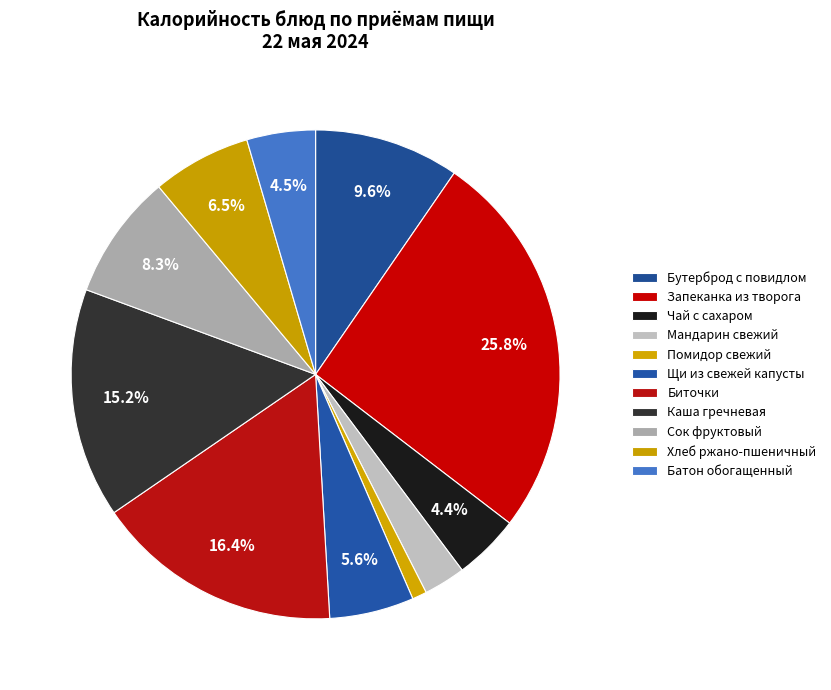

What is the smallest slice in the pie chart?

Помидор свежий